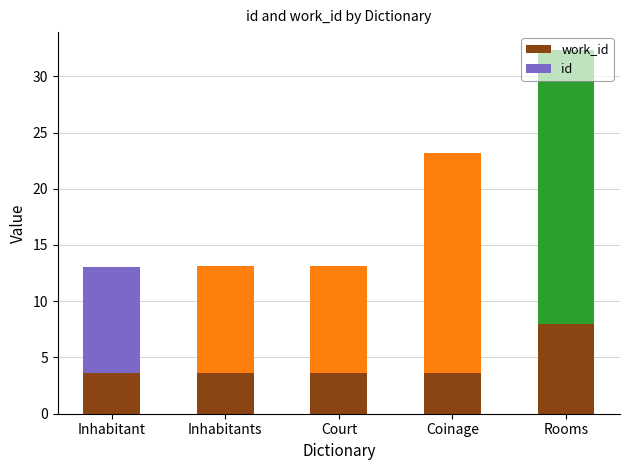

Rank the series by their average value, from highest to lowest.

id, work_id